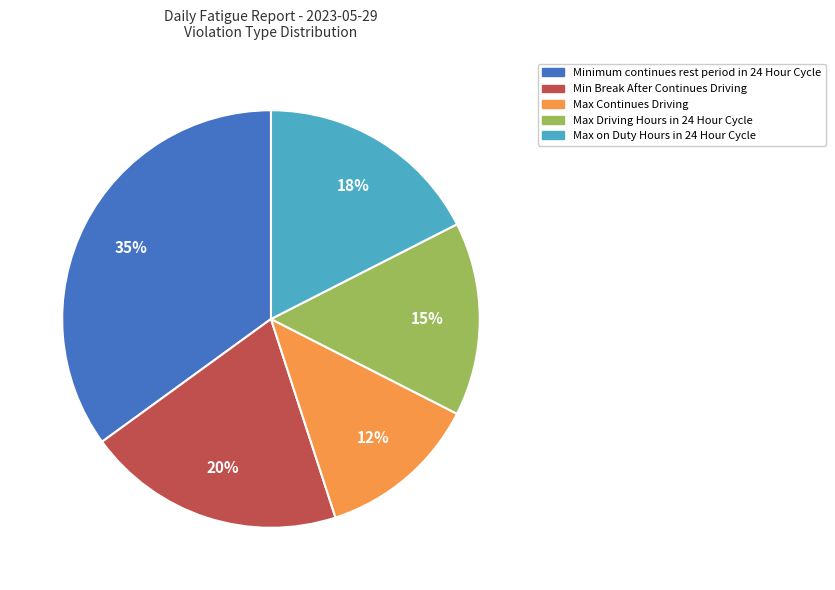

Is there a majority slice in this chart?

No